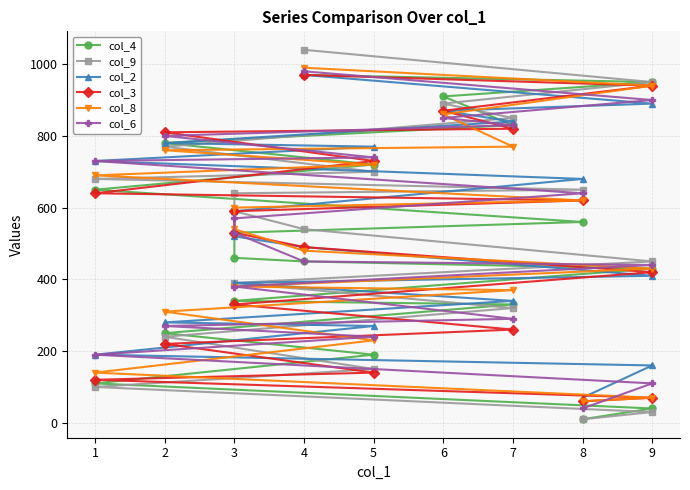

How many values in the col_9 series exceed 590?

9